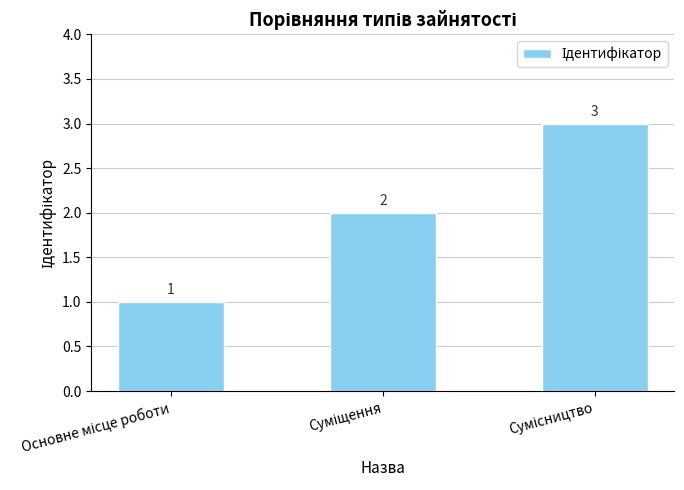

What is the sum of all values?

6